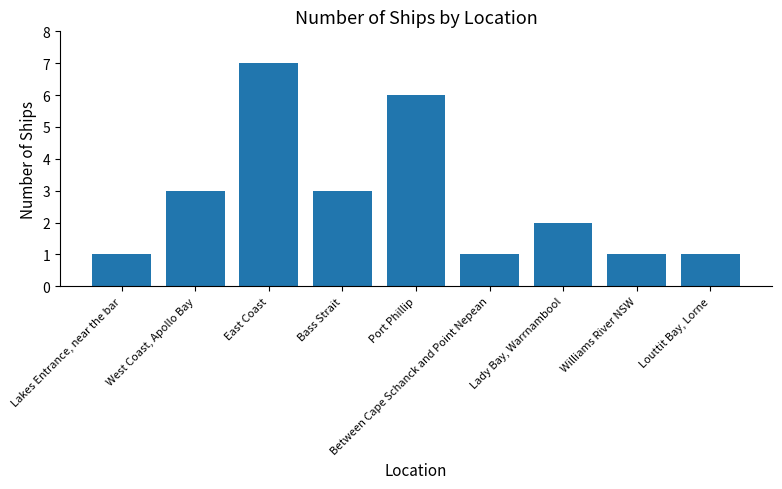

Which label corresponds to the largest value in the chart?

East Coast